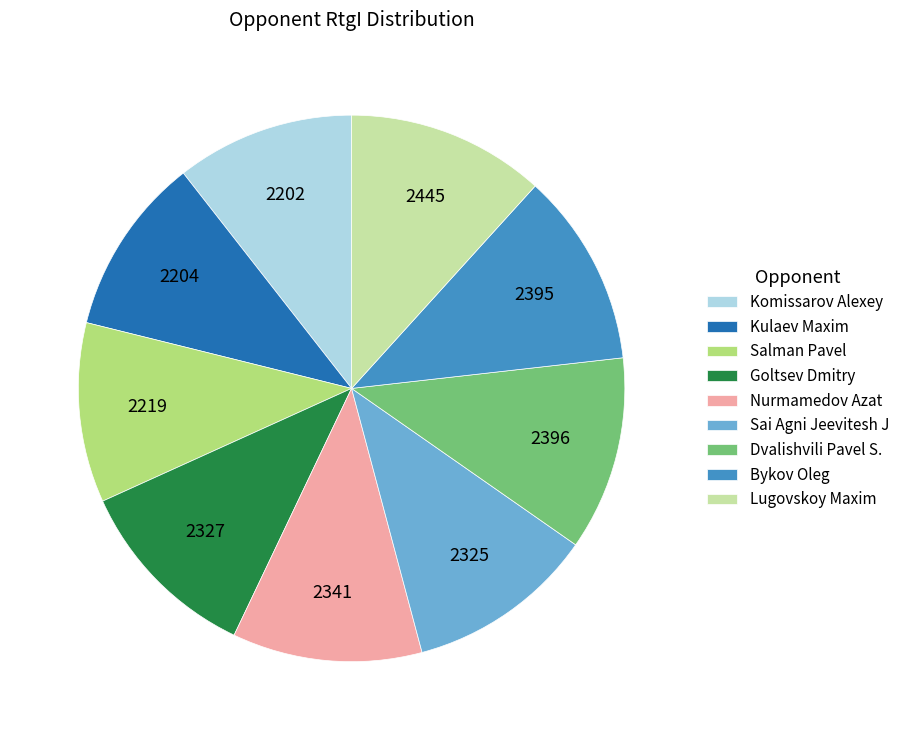

Is it true that Goltsev Dmitry is 11% of the pie?

True